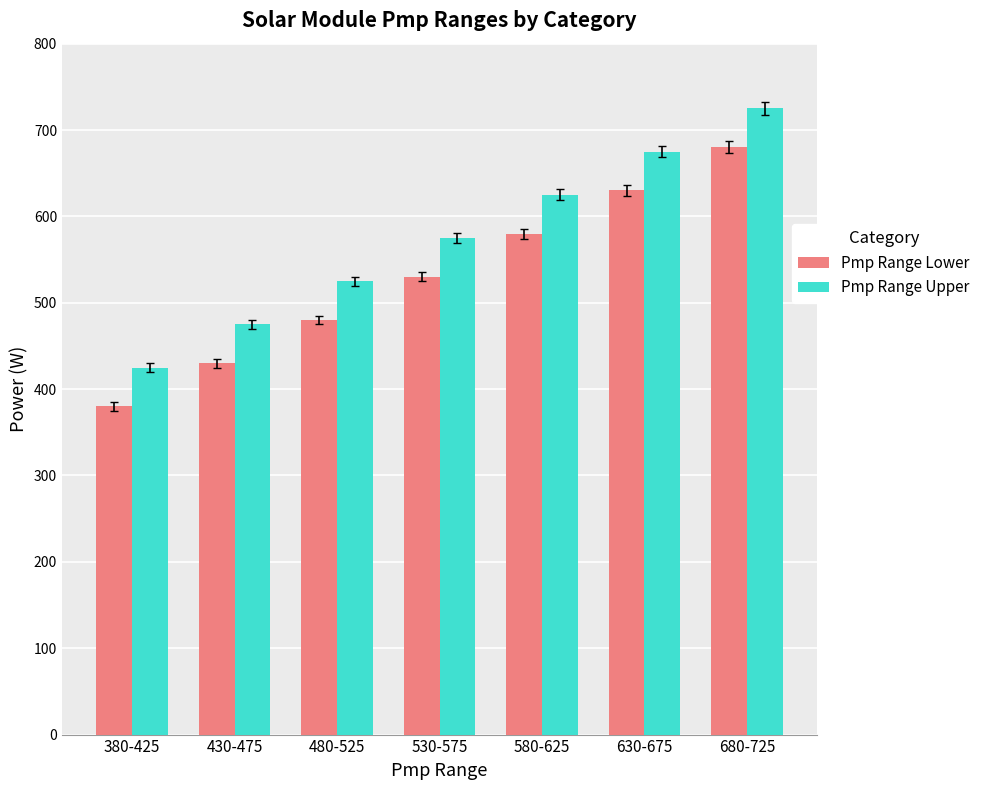

Which category has the highest value in the Pmp Range Upper series?

680-725